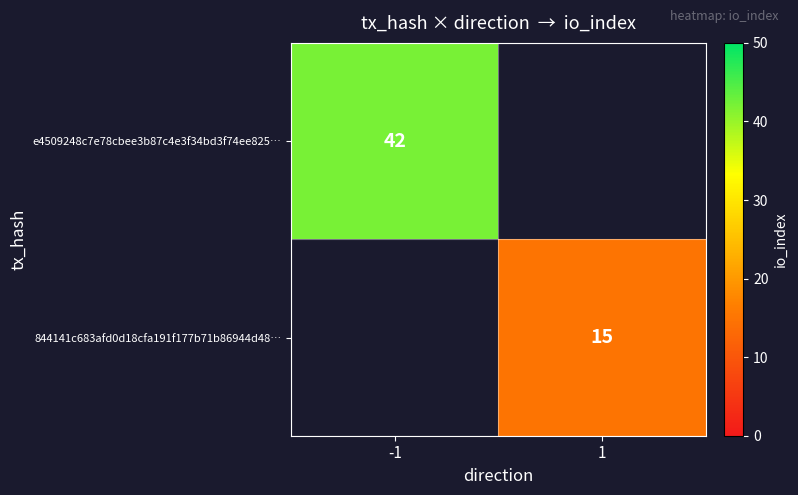

Is the value of e4509248c7e78cbee3b87c4e3f34bd3f74ee825… at -1 greater than the value of 844141c683afd0d18cfa191f177b71b86944d48… at 1?

Yes